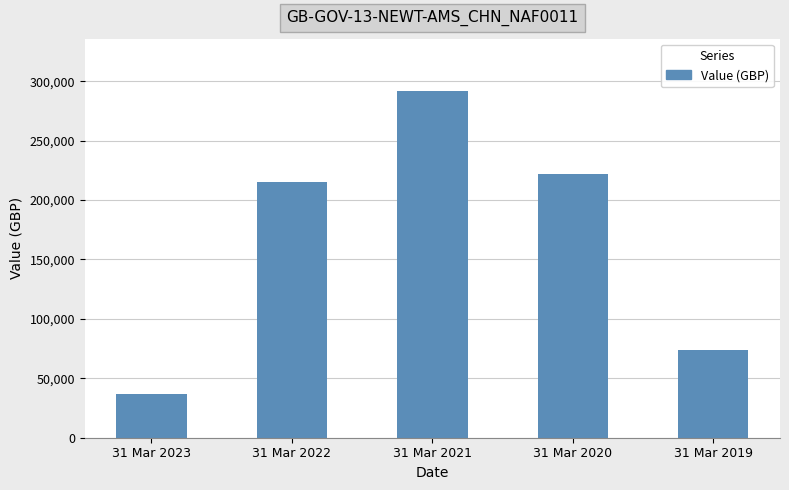

True or false: the data shows 37000.0 at 31 Mar 2023.

True